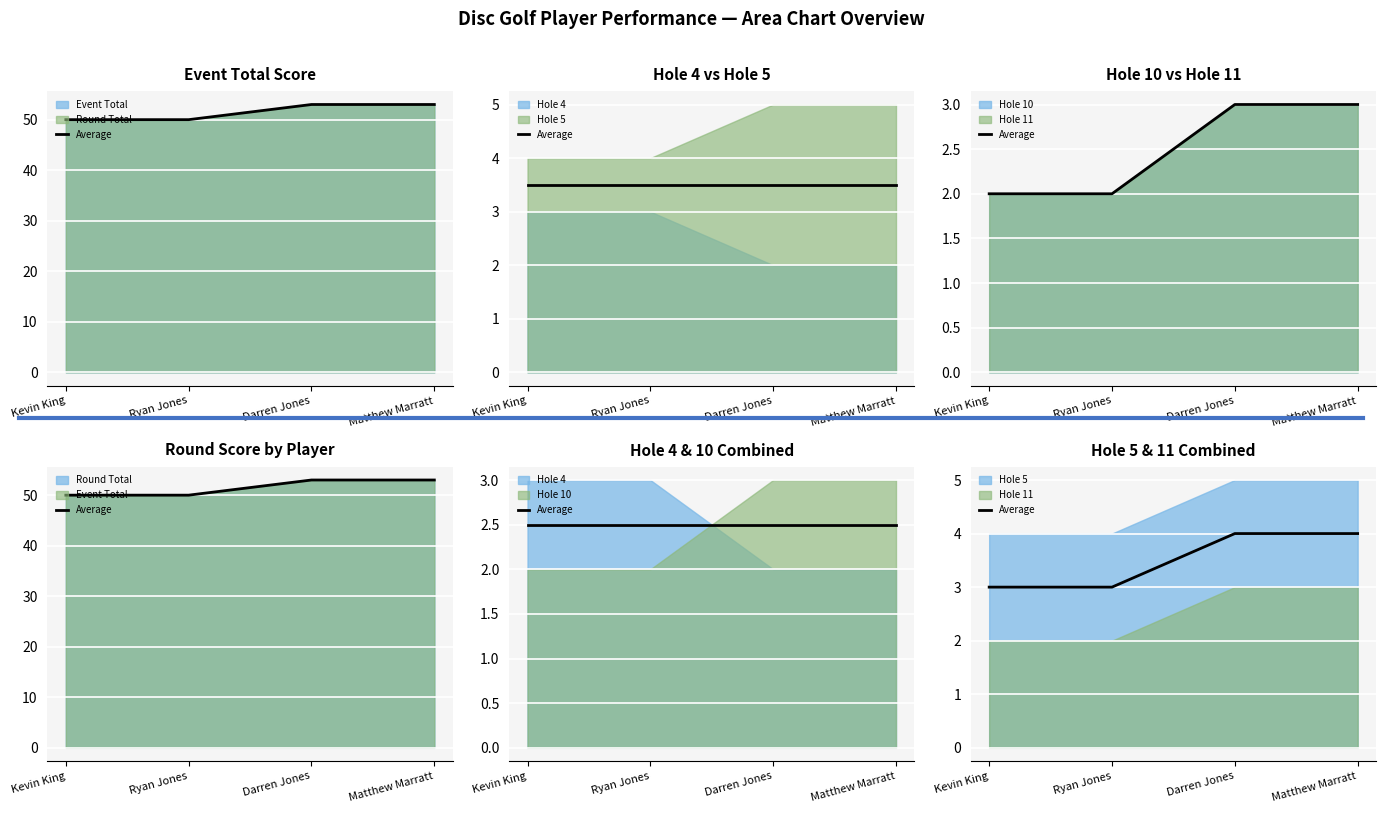

Rank the categories by value from highest to lowest.

Darren Jones, Matthew Marratt, Kevin King, Ryan Jones